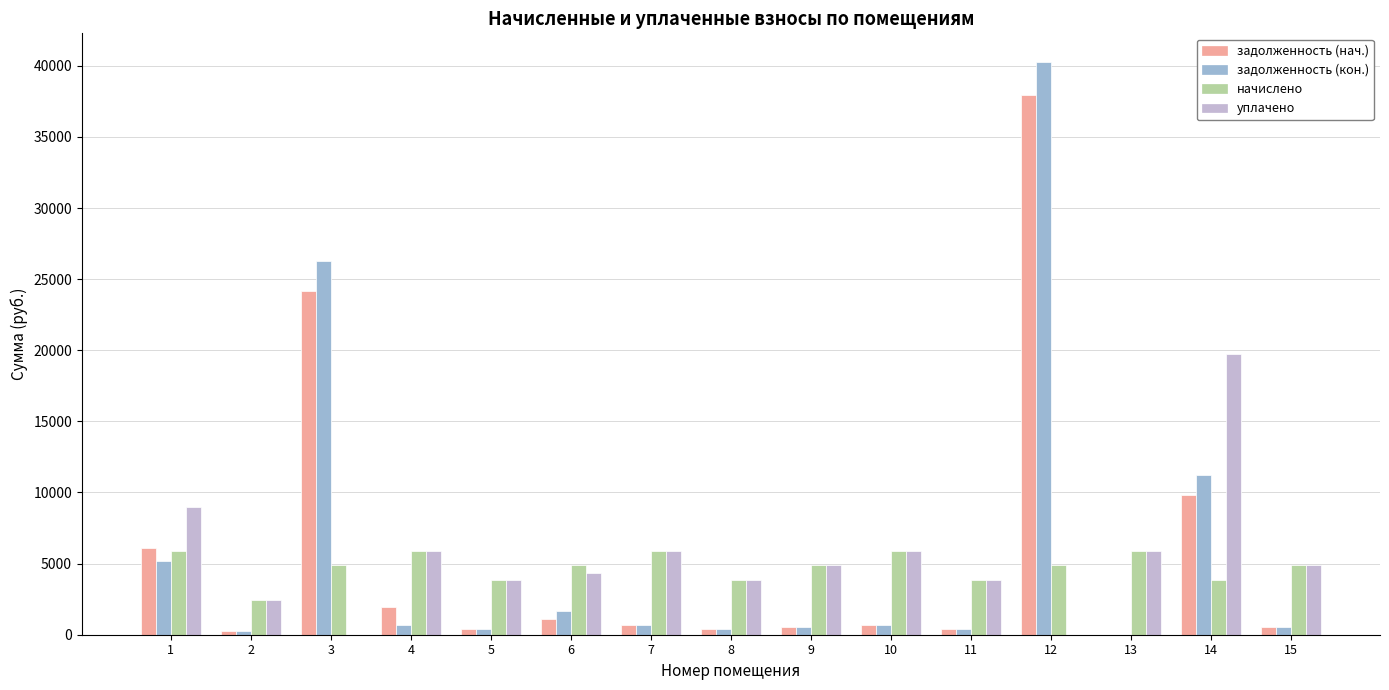

At which category is the sum across all series the highest?

12